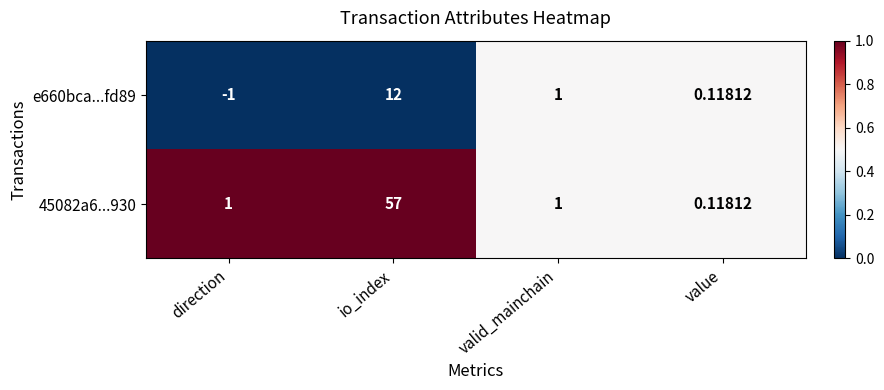

Where does the e660bca...fd89 series first go above 1?

io_index